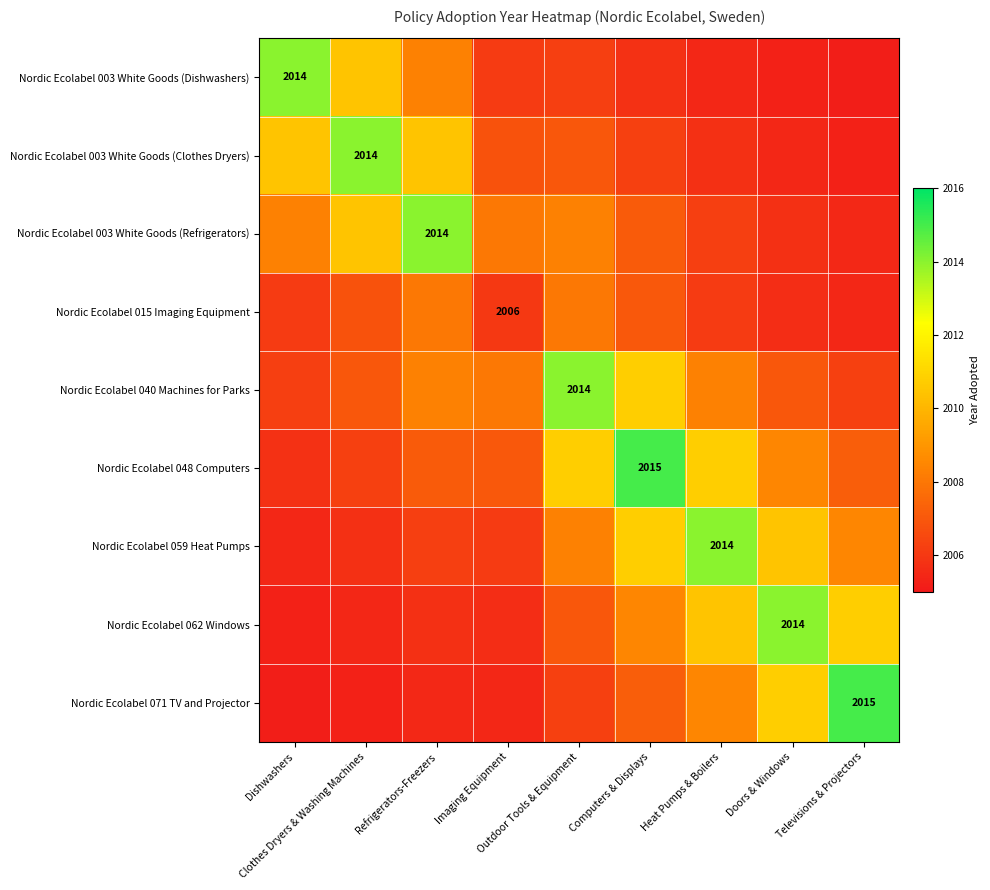

Which series has the largest total across all categories?

Nordic Ecolabel 048 Computers